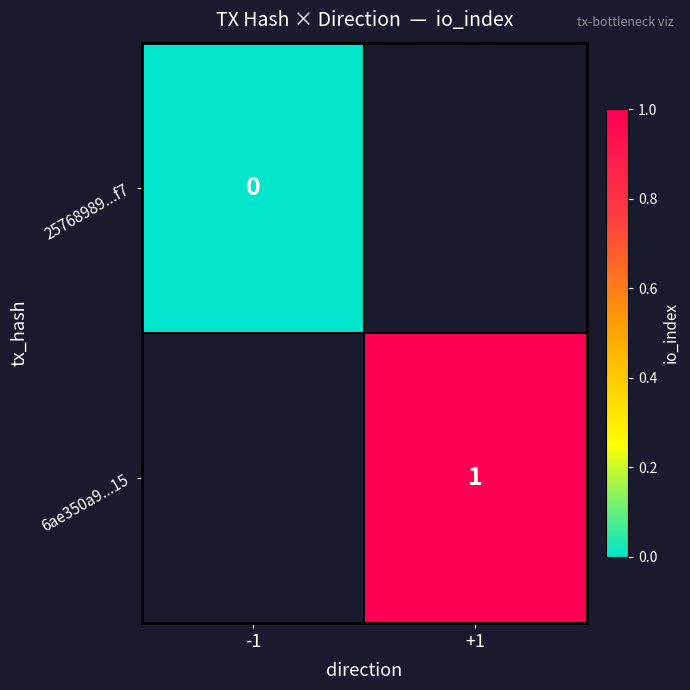

The 6ae350a9...15 series shows 1 at +1. True or false?

True